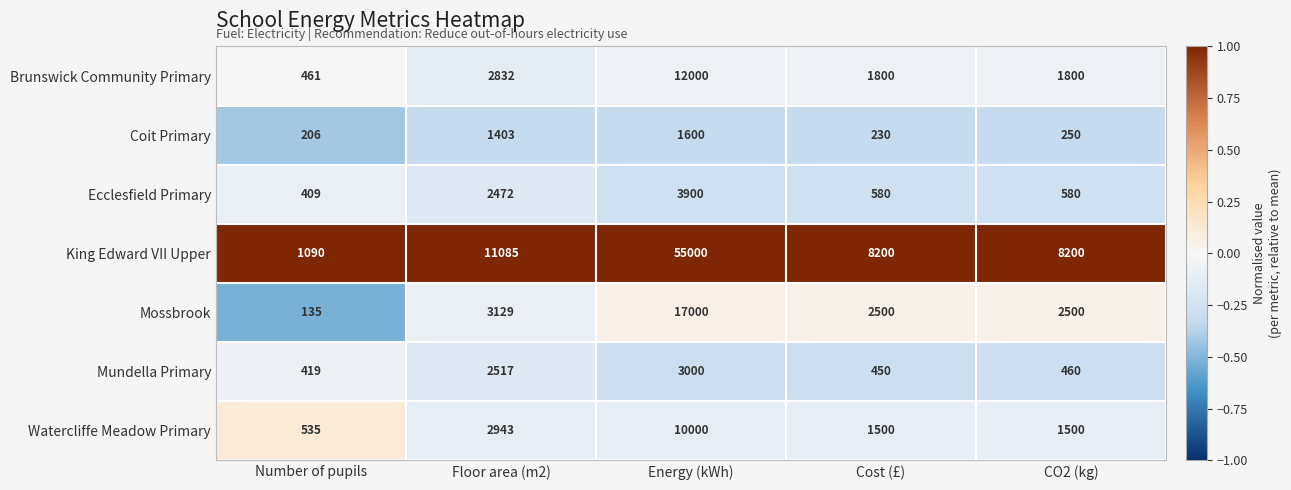

The King Edward VII Upper series shows 5336 at CO2 (kg). True or false?

False